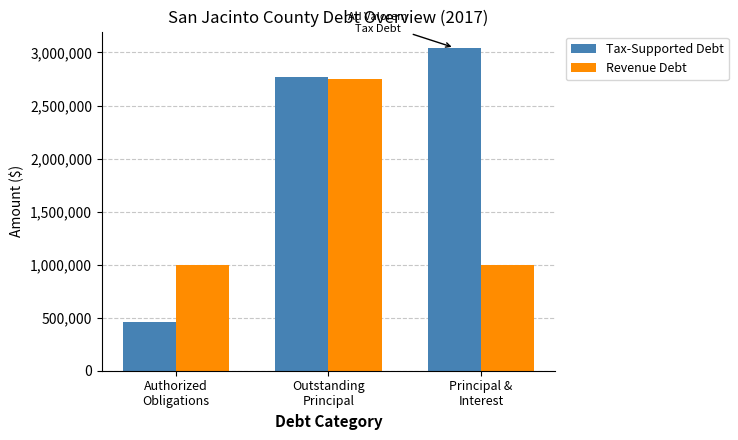

What position from the right is Outstanding
Principal?

2